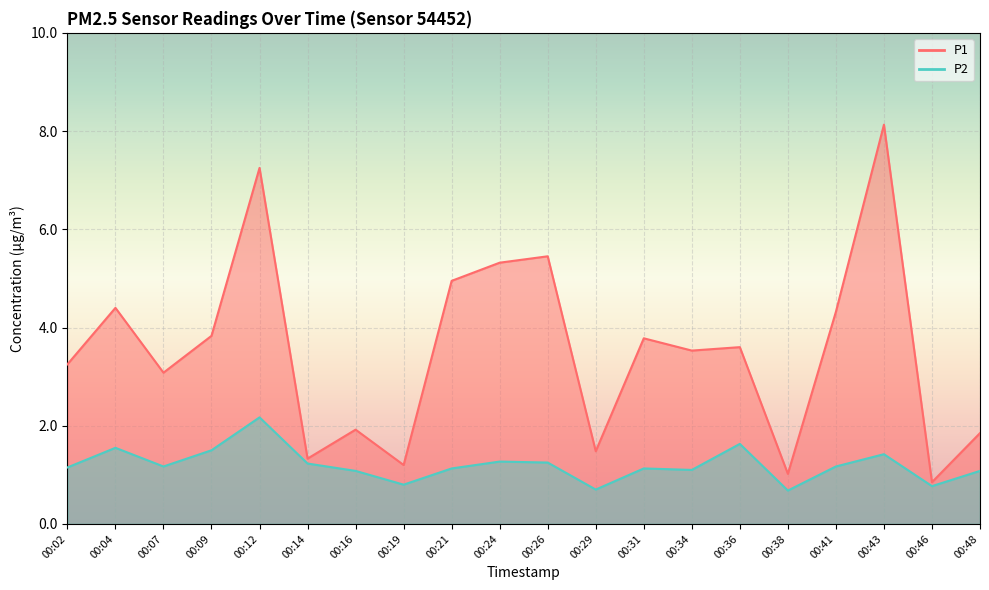

Which series changed the most between 00:36 and 00:46?

P1